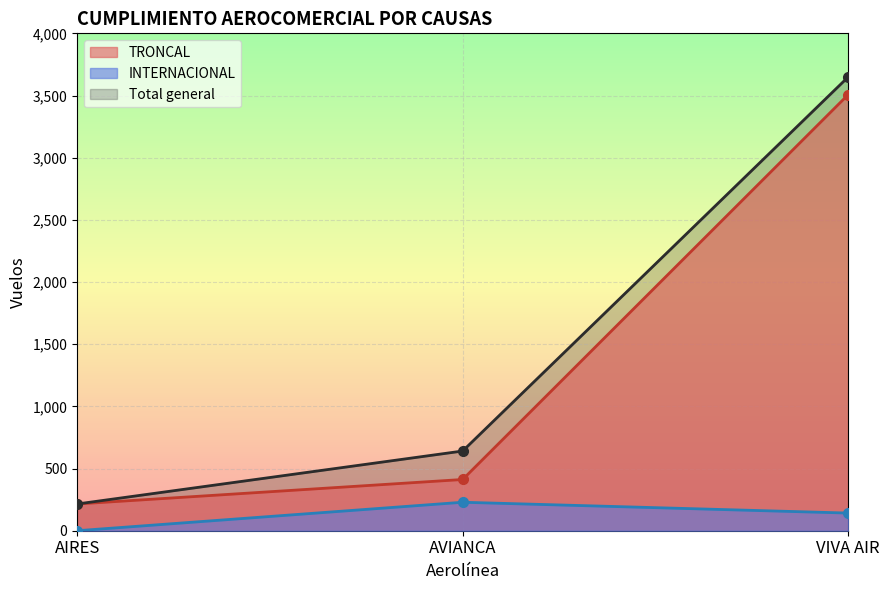

How many categories are shown in the chart?

3